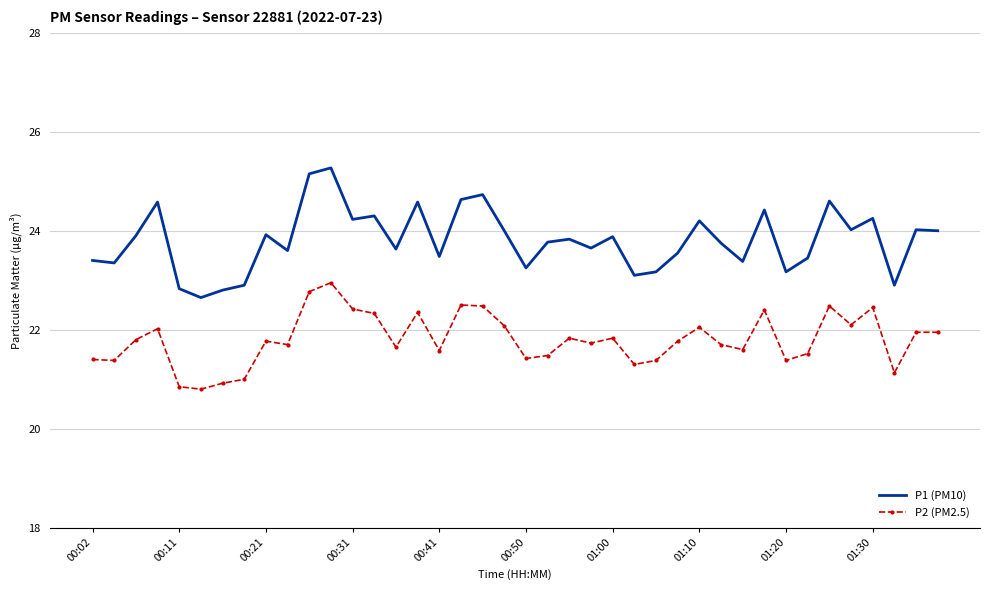

Rank the series by their maximum value, from highest to lowest.

P1 (PM10), P2 (PM2.5)